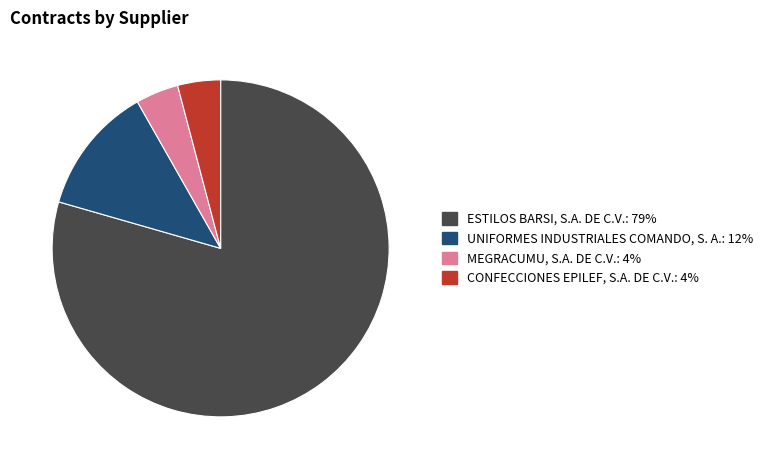

The MEGRACUMU, S.A. DE C.V. slice represents 4% of the pie. True or false?

True